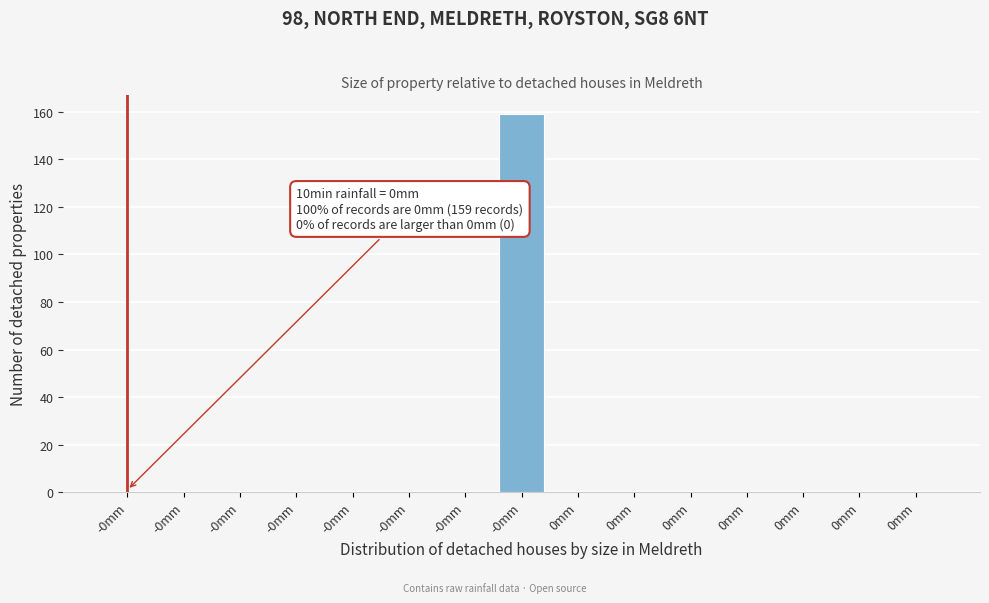

Count the number of categories in the chart.

15